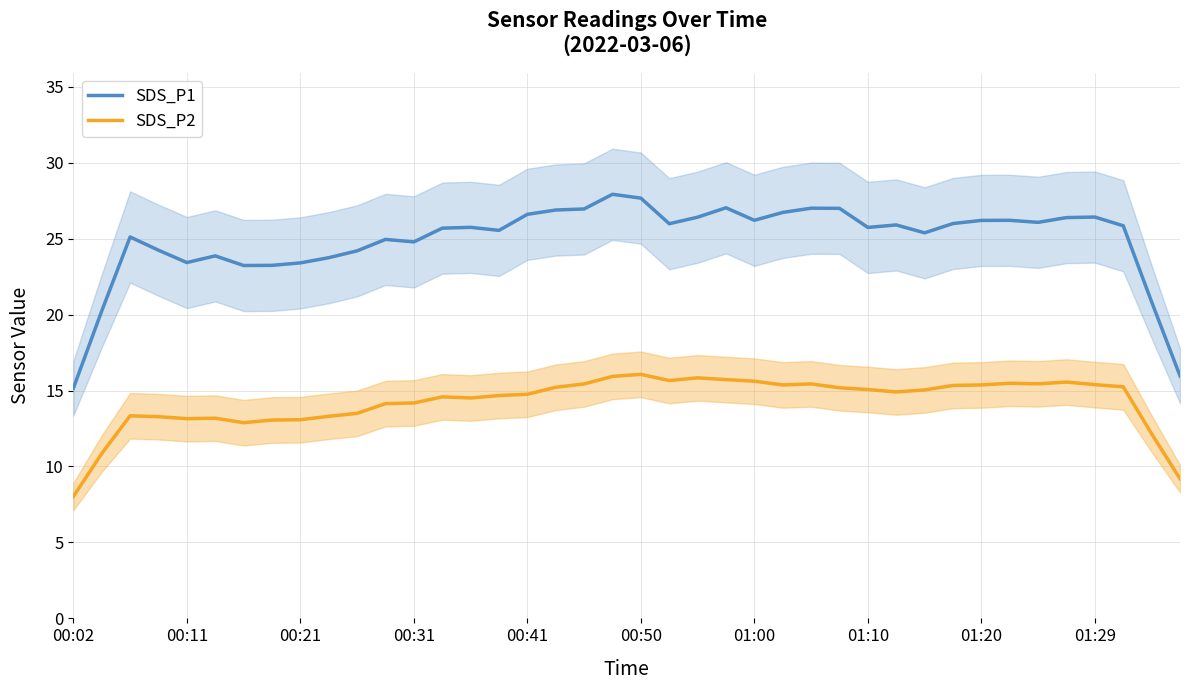

True or false: SDS_P1 has a value of 24.2 at 10.

True